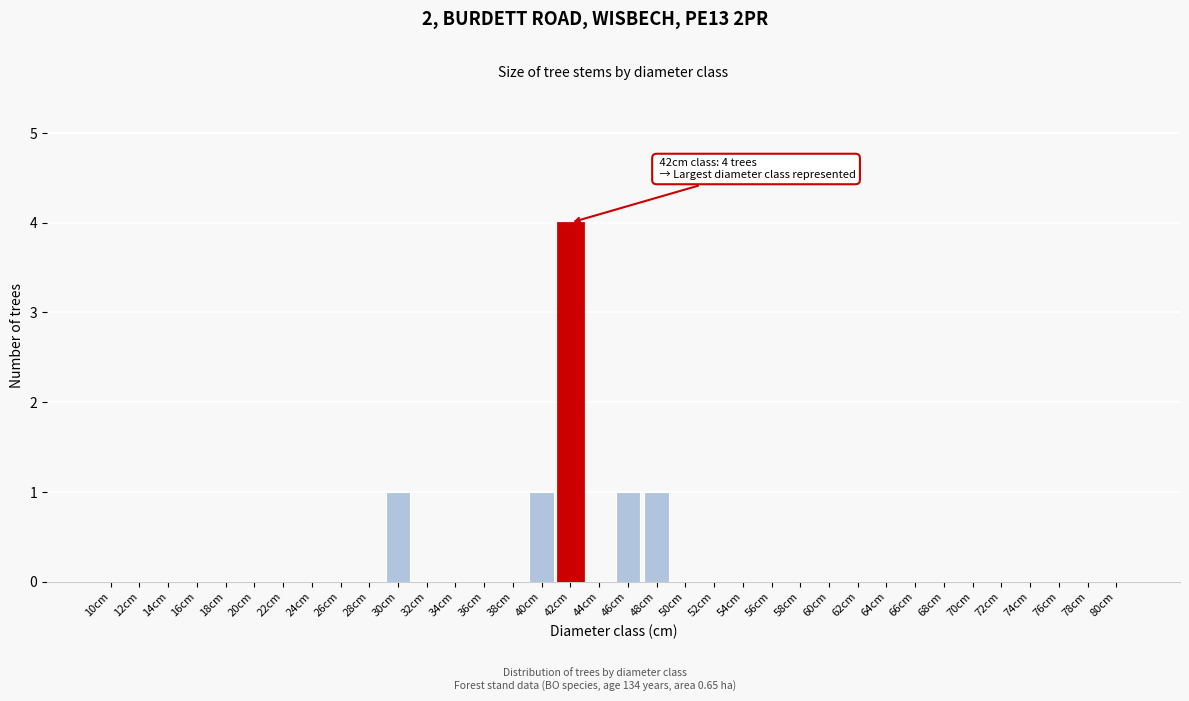

What is the maximum value shown in the chart?

4